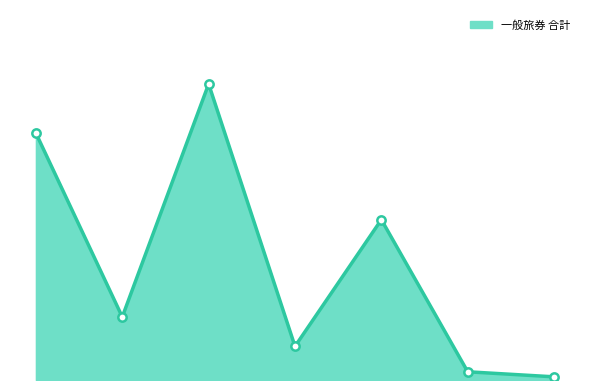

Rank the categories by value from lowest to highest.

アフリカ, 中東, 中南米, 大洋州, 欧州, アジア, 北米